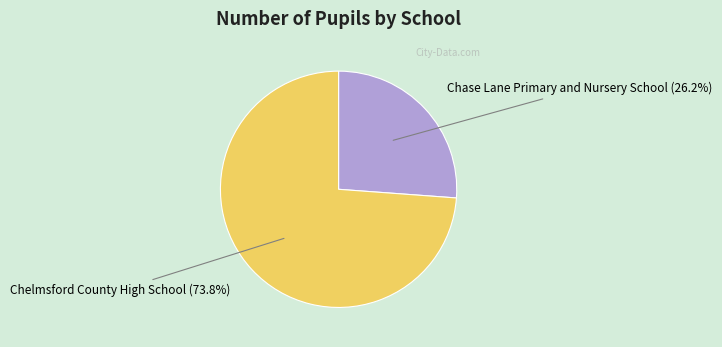

Is there a majority slice in this chart?

Yes